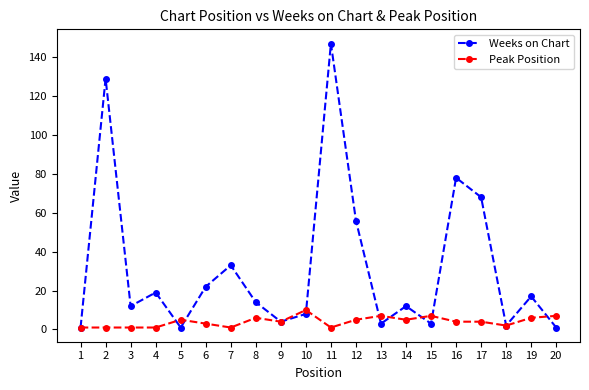

Which series changed the most between 8 and 19?

Weeks on Chart